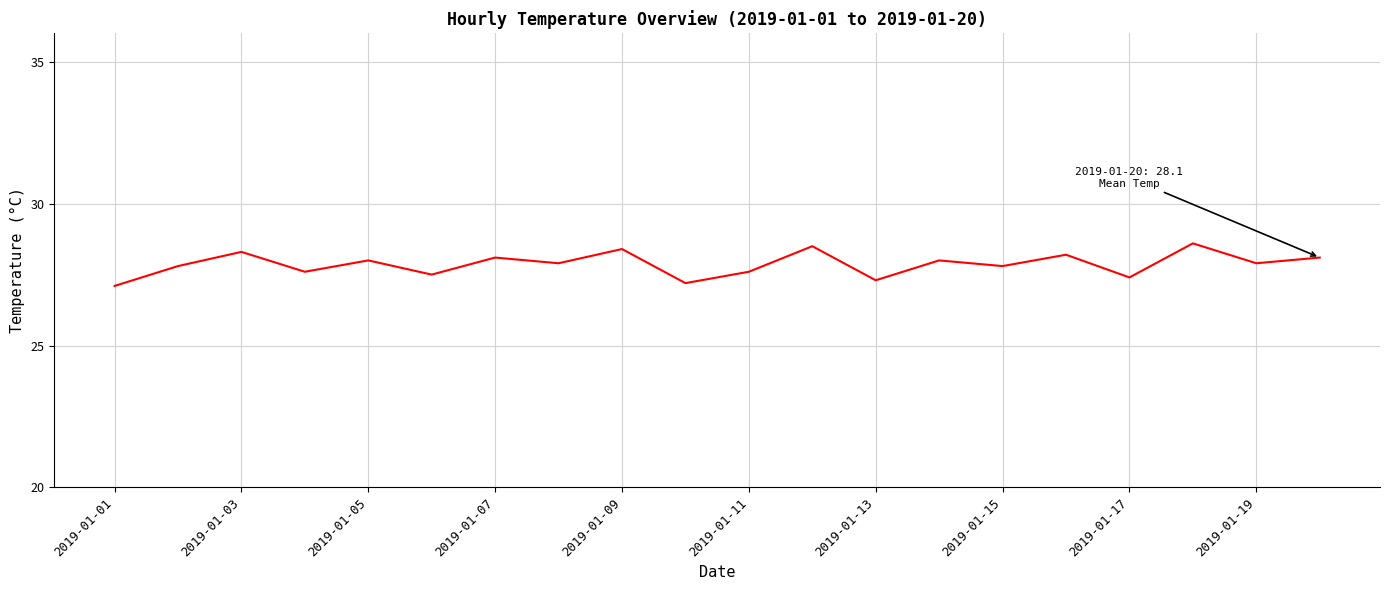

What is the difference between the second highest and second lowest values?

1.3